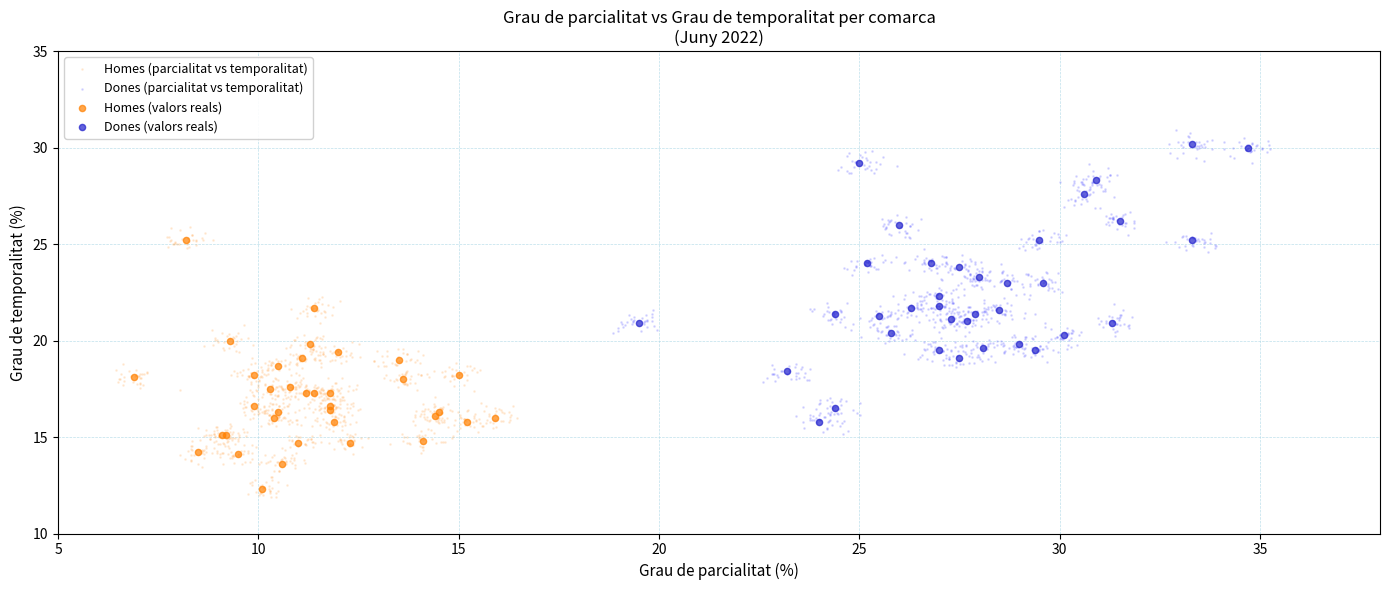

Which series has the widest spread of Y values?

Dones (parcialitat vs temporalitat)